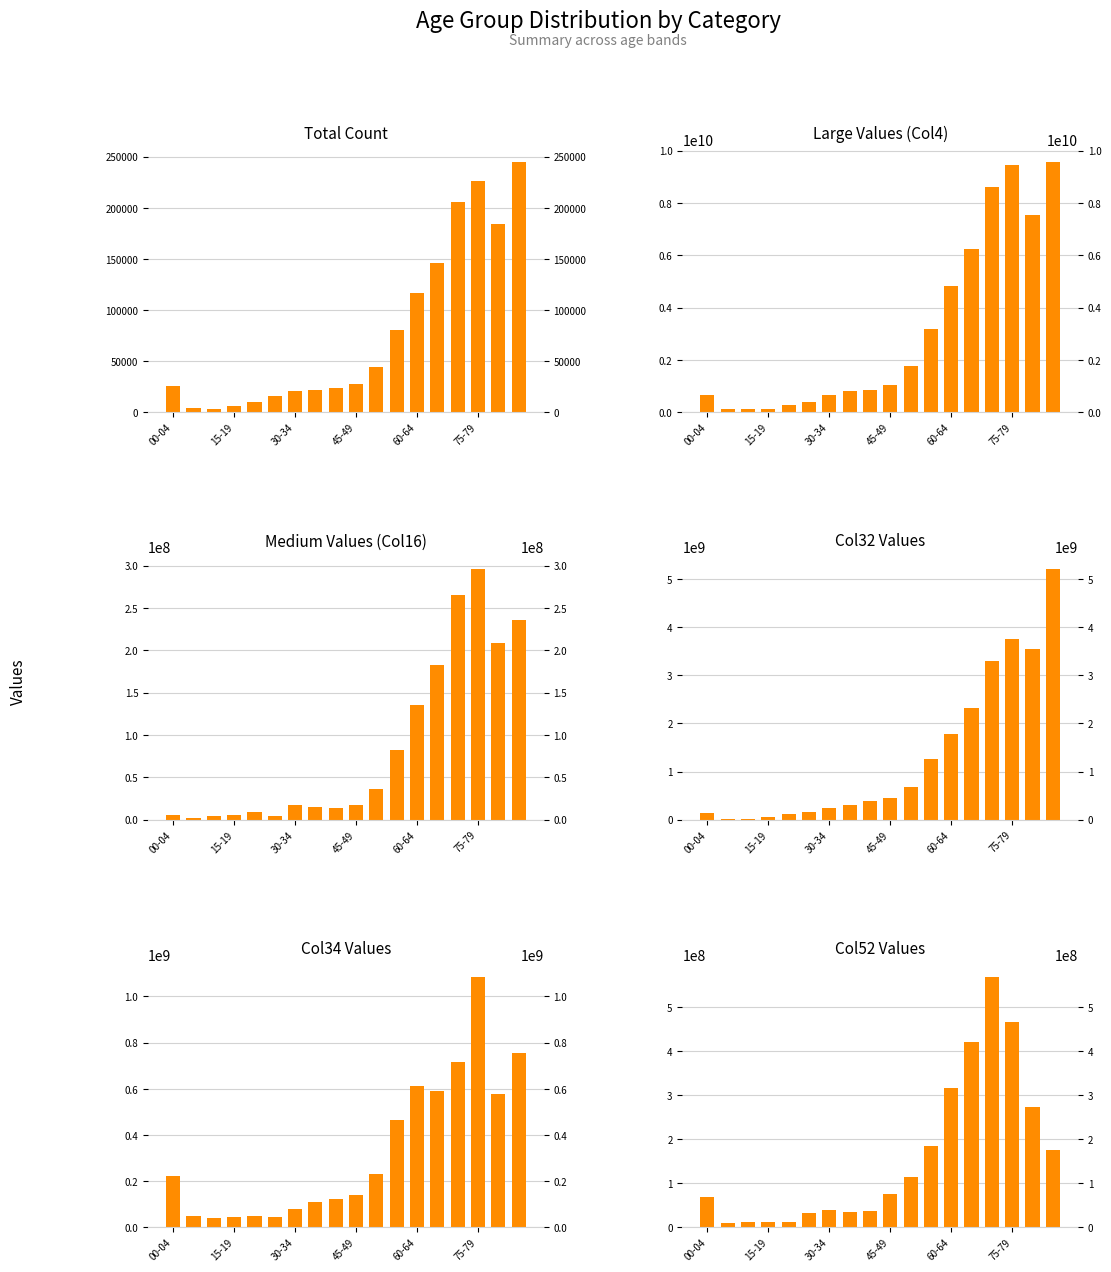

True or false: Medium Values (Col16) has a value of 236285668 at 17.

True